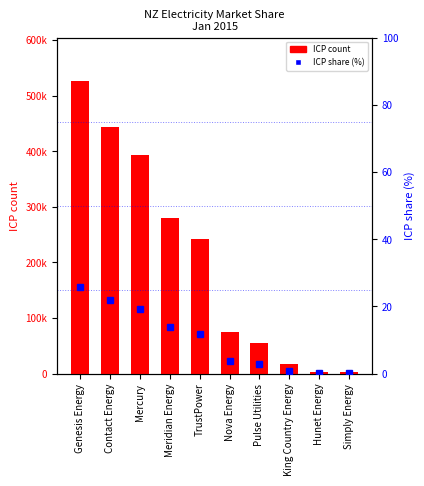

What position from the right is Pulse Utilities?

4